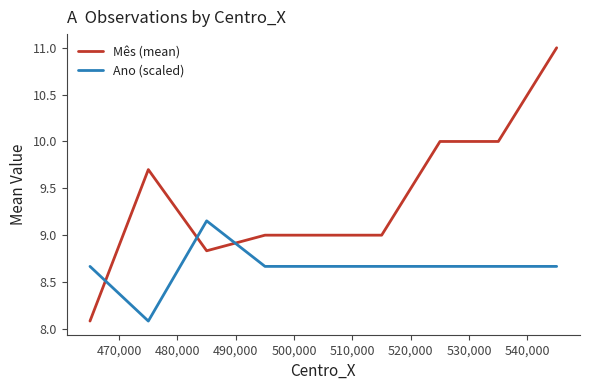

List the series in order of their overall mean, highest first.

Mês (mean), Ano (scaled)